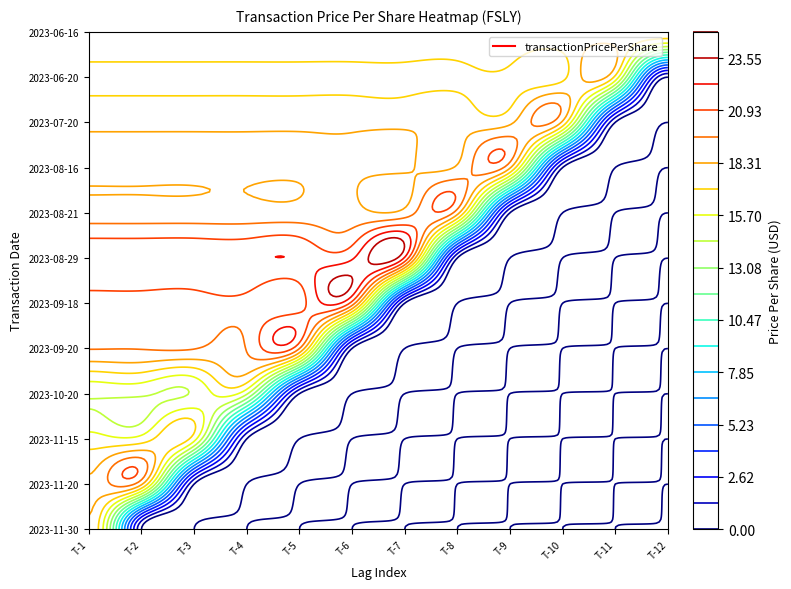

Rank the categories by 2023-06-20 value from lowest to highest.

11, 0, 1, 2, 3, 4, 5, 6, 7, 8, 9, 10